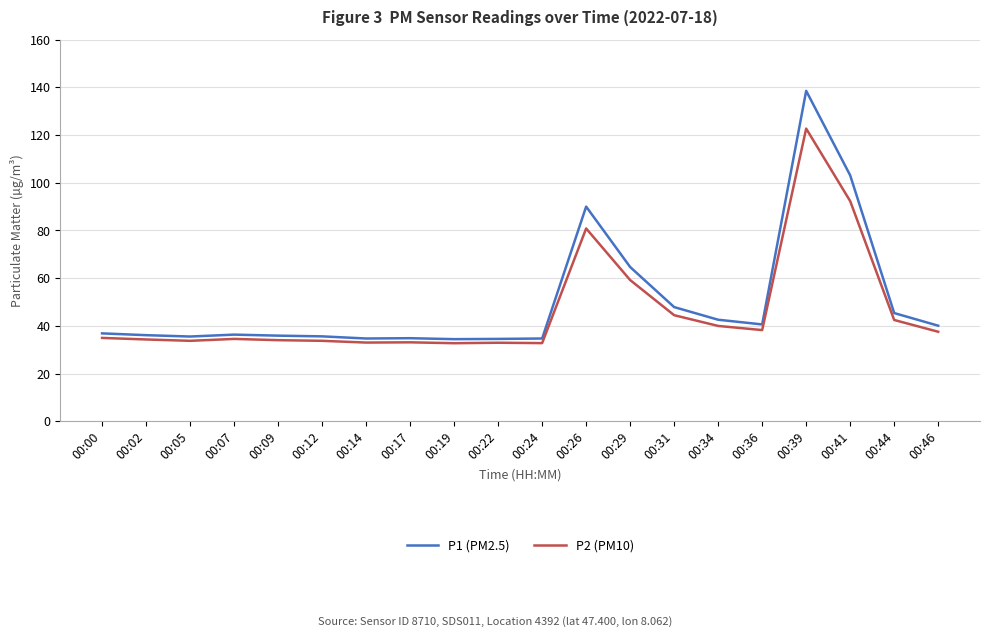

At 00:17, list the series in order from largest to smallest.

P1 (PM2.5), P2 (PM10)